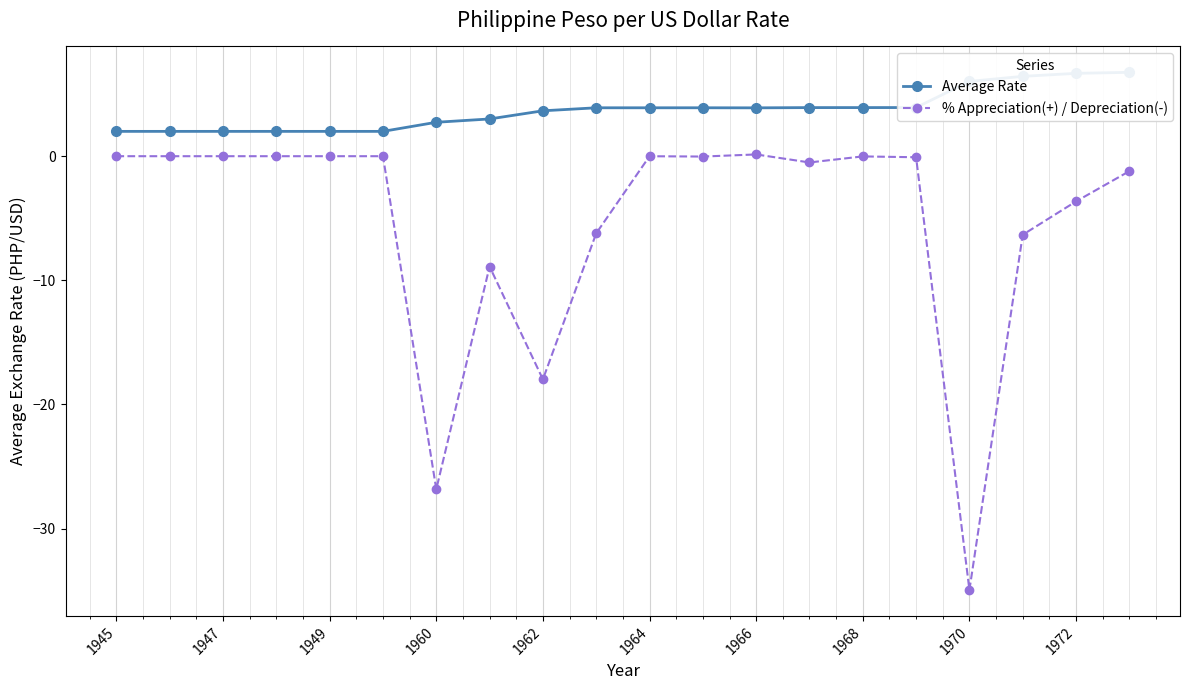

In Average Rate, how many points are higher than both neighbors (excluding endpoints)?

1